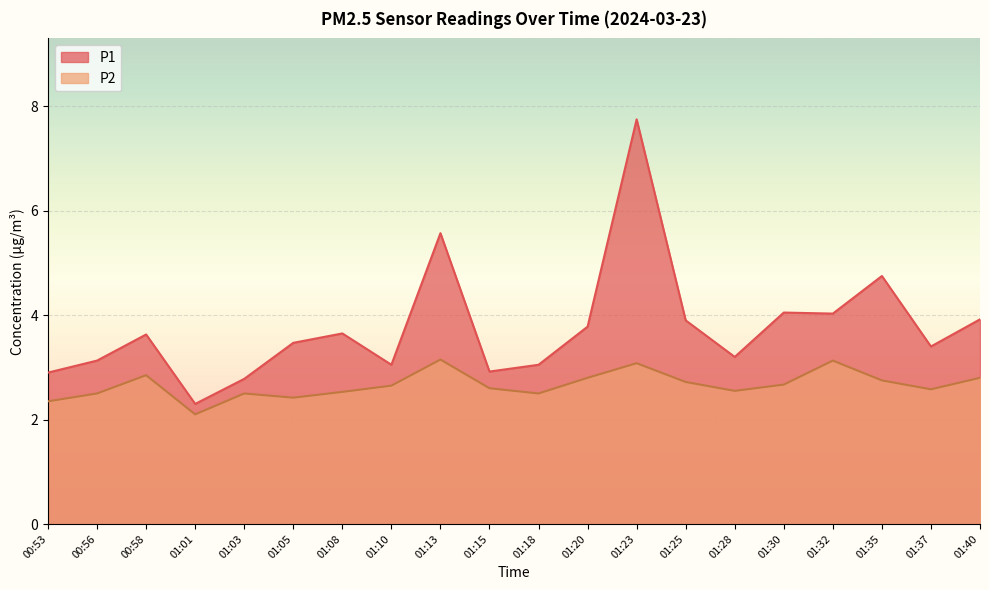

What is the label of the 12th point from the left?

01:20